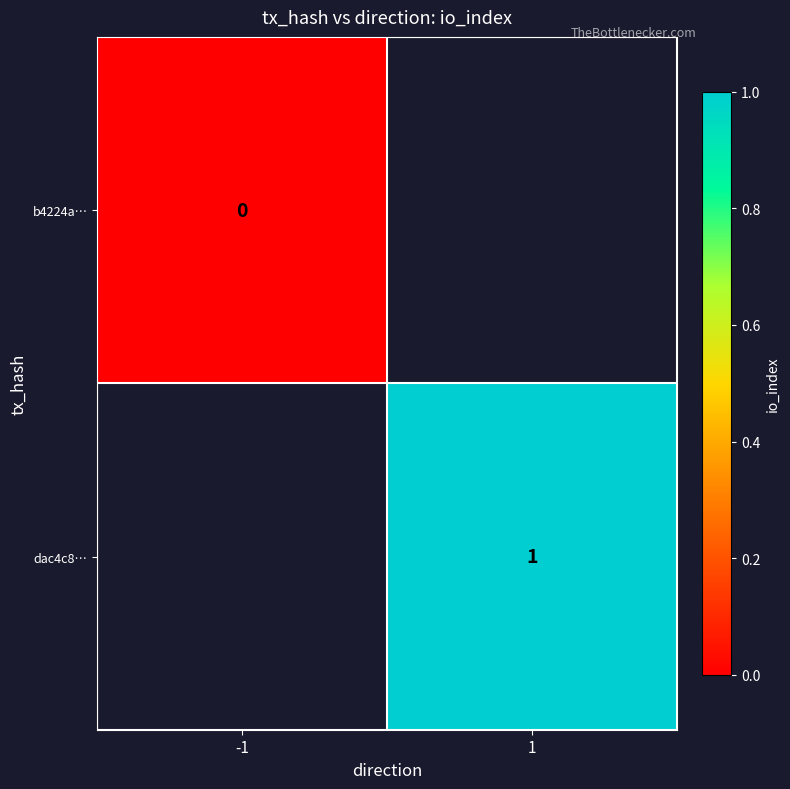

Is it true that dac4c8… equals 1 at 1?

True